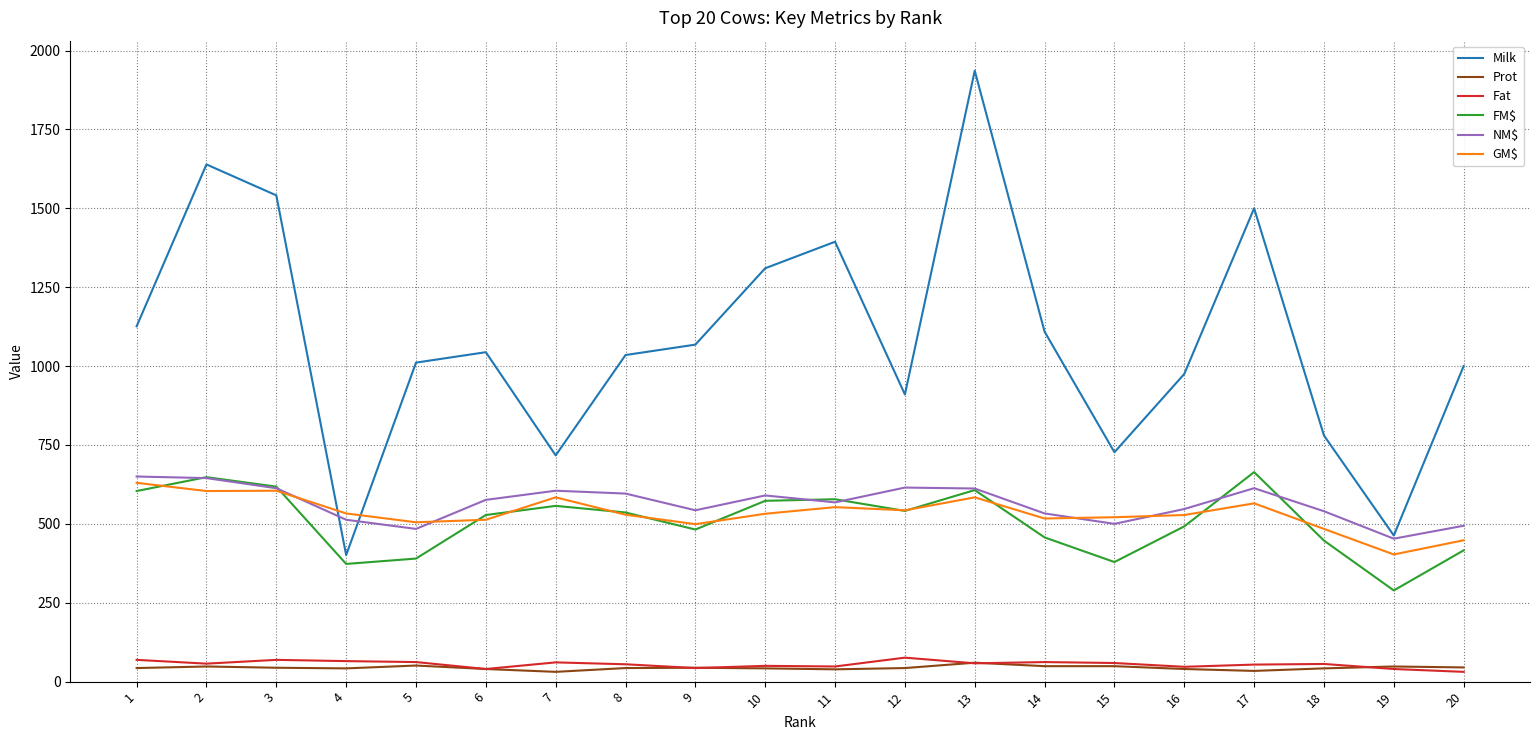

How many distinct data groups are displayed?

6